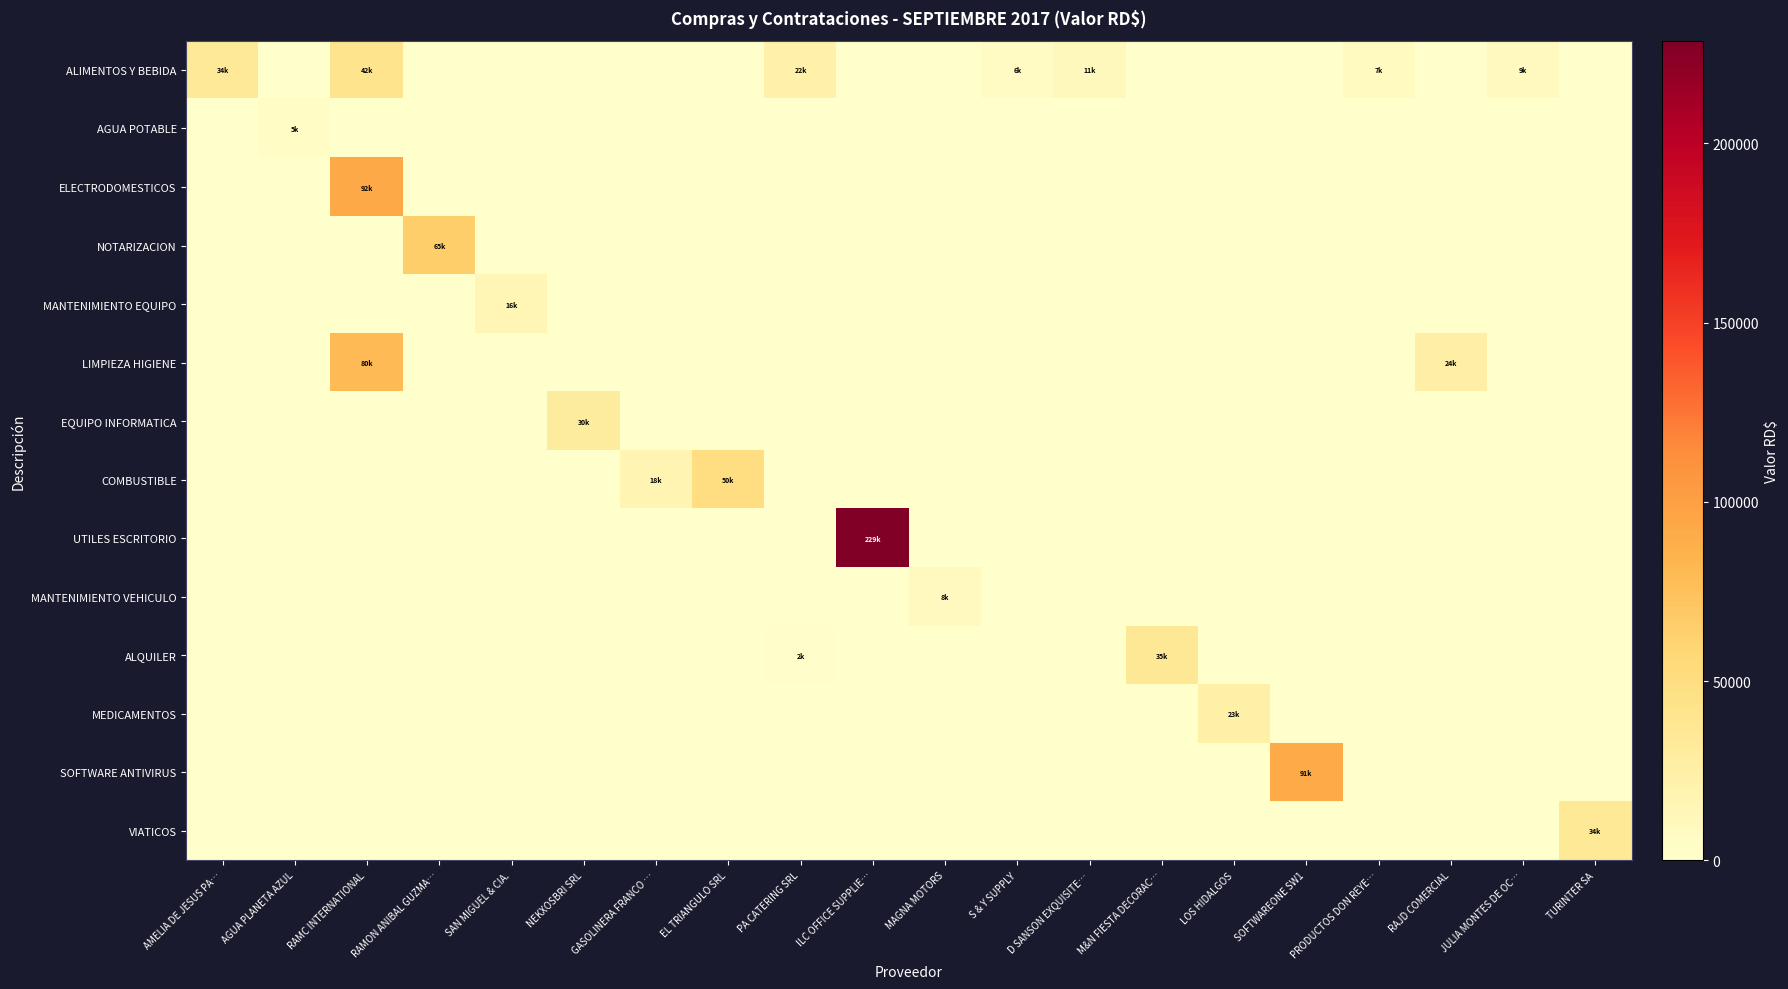

Reading left to right, transcribe all the data shown in this chart.

ALIMENTOS Y BEBIDA: AMELIA DE JESUS PA…=33630.0	AGUA PLANETA AZUL=0.0	RAMC INTERNATIONAL=41878.2	RAMON ANIBAL GUZMA…=0.0	SAN MIGUEL & CIA.=0.0	NEKXOSBRI SRL=0.0	GASOLINERA FRANCO …=0.0	EL TRIANGULO SRL=0.0	PA CATERING SRL=22331.5	ILC OFFICE SUPPLIE…=0.0	MAGNA MOTORS=0.0	S & Y SUPPLY=6478.2	D SANSON EXQUISITE…=10620.0	M&N FIESTA DECORAC…=0.0	LOS HIDALGOS=0.0	SOFTWAREONE SW1=0.0	PRODUCTOS DON REYE…=7498.9	RAJD COMERCIAL=0.0	JULIA MONTES DE OC…=8714.3	TURINTER SA=0.0
AGUA POTABLE: AMELIA DE JESUS PA…=0.0	AGUA PLANETA AZUL=5200.0	RAMC INTERNATIONAL=0.0	RAMON ANIBAL GUZMA…=0.0	SAN MIGUEL & CIA.=0.0	NEKXOSBRI SRL=0.0	GASOLINERA FRANCO …=0.0	EL TRIANGULO SRL=0.0	PA CATERING SRL=0.0	ILC OFFICE SUPPLIE…=0.0	MAGNA MOTORS=0.0	S & Y SUPPLY=0.0	D SANSON EXQUISITE…=0.0	M&N FIESTA DECORAC…=0.0	LOS HIDALGOS=0.0	SOFTWAREONE SW1=0.0	PRODUCTOS DON REYE…=0.0	RAJD COMERCIAL=0.0	JULIA MONTES DE OC…=0.0	TURINTER SA=0.0
ELECTRODOMESTICOS: AMELIA DE JESUS PA…=0.0	AGUA PLANETA AZUL=0.0	RAMC INTERNATIONAL=92225.3	RAMON ANIBAL GUZMA…=0.0	SAN MIGUEL & CIA.=0.0	NEKXOSBRI SRL=0.0	GASOLINERA FRANCO …=0.0	EL TRIANGULO SRL=0.0	PA CATERING SRL=0.0	ILC OFFICE SUPPLIE…=0.0	MAGNA MOTORS=0.0	S & Y SUPPLY=0.0	D SANSON EXQUISITE…=0.0	M&N FIESTA DECORAC…=0.0	LOS HIDALGOS=0.0	SOFTWAREONE SW1=0.0	PRODUCTOS DON REYE…=0.0	RAJD COMERCIAL=0.0	JULIA MONTES DE OC…=0.0	TURINTER SA=0.0
NOTARIZACION: AMELIA DE JESUS PA…=0.0	AGUA PLANETA AZUL=0.0	RAMC INTERNATIONAL=0.0	RAMON ANIBAL GUZMA…=64900.0	SAN MIGUEL & CIA.=0.0	NEKXOSBRI SRL=0.0	GASOLINERA FRANCO …=0.0	EL TRIANGULO SRL=0.0	PA CATERING SRL=0.0	ILC OFFICE SUPPLIE…=0.0	MAGNA MOTORS=0.0	S & Y SUPPLY=0.0	D SANSON EXQUISITE…=0.0	M&N FIESTA DECORAC…=0.0	LOS HIDALGOS=0.0	SOFTWAREONE SW1=0.0	PRODUCTOS DON REYE…=0.0	RAJD COMERCIAL=0.0	JULIA MONTES DE OC…=0.0	TURINTER SA=0.0
MANTENIMIENTO EQUIPO: AMELIA DE JESUS PA…=0.0	AGUA PLANETA AZUL=0.0	RAMC INTERNATIONAL=0.0	RAMON ANIBAL GUZMA…=0.0	SAN MIGUEL & CIA.=16000.5	NEKXOSBRI SRL=0.0	GASOLINERA FRANCO …=0.0	EL TRIANGULO SRL=0.0	PA CATERING SRL=0.0	ILC OFFICE SUPPLIE…=0.0	MAGNA MOTORS=0.0	S & Y SUPPLY=0.0	D SANSON EXQUISITE…=0.0	M&N FIESTA DECORAC…=0.0	LOS HIDALGOS=0.0	SOFTWAREONE SW1=0.0	PRODUCTOS DON REYE…=0.0	RAJD COMERCIAL=0.0	JULIA MONTES DE OC…=0.0	TURINTER SA=0.0
LIMPIEZA HIGIENE: AMELIA DE JESUS PA…=0.0	AGUA PLANETA AZUL=0.0	RAMC INTERNATIONAL=80369.8	RAMON ANIBAL GUZMA…=0.0	SAN MIGUEL & CIA.=0.0	NEKXOSBRI SRL=0.0	GASOLINERA FRANCO …=0.0	EL TRIANGULO SRL=0.0	PA CATERING SRL=0.0	ILC OFFICE SUPPLIE…=0.0	MAGNA MOTORS=0.0	S & Y SUPPLY=0.0	D SANSON EXQUISITE…=0.0	M&N FIESTA DECORAC…=0.0	LOS HIDALGOS=0.0	SOFTWAREONE SW1=0.0	PRODUCTOS DON REYE…=0.0	RAJD COMERCIAL=24308.0	JULIA MONTES DE OC…=0.0	TURINTER SA=0.0
EQUIPO INFORMATICA: AMELIA DE JESUS PA…=0.0	AGUA PLANETA AZUL=0.0	RAMC INTERNATIONAL=0.0	RAMON ANIBAL GUZMA…=0.0	SAN MIGUEL & CIA.=0.0	NEKXOSBRI SRL=30326.0	GASOLINERA FRANCO …=0.0	EL TRIANGULO SRL=0.0	PA CATERING SRL=0.0	ILC OFFICE SUPPLIE…=0.0	MAGNA MOTORS=0.0	S & Y SUPPLY=0.0	D SANSON EXQUISITE…=0.0	M&N FIESTA DECORAC…=0.0	LOS HIDALGOS=0.0	SOFTWAREONE SW1=0.0	PRODUCTOS DON REYE…=0.0	RAJD COMERCIAL=0.0	JULIA MONTES DE OC…=0.0	TURINTER SA=0.0
COMBUSTIBLE: AMELIA DE JESUS PA…=0.0	AGUA PLANETA AZUL=0.0	RAMC INTERNATIONAL=0.0	RAMON ANIBAL GUZMA…=0.0	SAN MIGUEL & CIA.=0.0	NEKXOSBRI SRL=0.0	GASOLINERA FRANCO …=17637.0	EL TRIANGULO SRL=49900.0	PA CATERING SRL=0.0	ILC OFFICE SUPPLIE…=0.0	MAGNA MOTORS=0.0	S & Y SUPPLY=0.0	D SANSON EXQUISITE…=0.0	M&N FIESTA DECORAC…=0.0	LOS HIDALGOS=0.0	SOFTWAREONE SW1=0.0	PRODUCTOS DON REYE…=0.0	RAJD COMERCIAL=0.0	JULIA MONTES DE OC…=0.0	TURINTER SA=0.0
UTILES ESCRITORIO: AMELIA DE JESUS PA…=0.0	AGUA PLANETA AZUL=0.0	RAMC INTERNATIONAL=0.0	RAMON ANIBAL GUZMA…=0.0	SAN MIGUEL & CIA.=0.0	NEKXOSBRI SRL=0.0	GASOLINERA FRANCO …=0.0	EL TRIANGULO SRL=0.0	PA CATERING SRL=0.0	ILC OFFICE SUPPLIE…=228684.0	MAGNA MOTORS=0.0	S & Y SUPPLY=0.0	D SANSON EXQUISITE…=0.0	M&N FIESTA DECORAC…=0.0	LOS HIDALGOS=0.0	SOFTWAREONE SW1=0.0	PRODUCTOS DON REYE…=0.0	RAJD COMERCIAL=0.0	JULIA MONTES DE OC…=0.0	TURINTER SA=0.0
MANTENIMIENTO VEHICULO: AMELIA DE JESUS PA…=0.0	AGUA PLANETA AZUL=0.0	RAMC INTERNATIONAL=0.0	RAMON ANIBAL GUZMA…=0.0	SAN MIGUEL & CIA.=0.0	NEKXOSBRI SRL=0.0	GASOLINERA FRANCO …=0.0	EL TRIANGULO SRL=0.0	PA CATERING SRL=0.0	ILC OFFICE SUPPLIE…=0.0	MAGNA MOTORS=8327.4	S & Y SUPPLY=0.0	D SANSON EXQUISITE…=0.0	M&N FIESTA DECORAC…=0.0	LOS HIDALGOS=0.0	SOFTWAREONE SW1=0.0	PRODUCTOS DON REYE…=0.0	RAJD COMERCIAL=0.0	JULIA MONTES DE OC…=0.0	TURINTER SA=0.0
ALQUILER: AMELIA DE JESUS PA…=0.0	AGUA PLANETA AZUL=0.0	RAMC INTERNATIONAL=0.0	RAMON ANIBAL GUZMA…=0.0	SAN MIGUEL & CIA.=0.0	NEKXOSBRI SRL=0.0	GASOLINERA FRANCO …=0.0	EL TRIANGULO SRL=0.0	PA CATERING SRL=2478.0	ILC OFFICE SUPPLIE…=0.0	MAGNA MOTORS=0.0	S & Y SUPPLY=0.0	D SANSON EXQUISITE…=0.0	M&N FIESTA DECORAC…=35400.0	LOS HIDALGOS=0.0	SOFTWAREONE SW1=0.0	PRODUCTOS DON REYE…=0.0	RAJD COMERCIAL=0.0	JULIA MONTES DE OC…=0.0	TURINTER SA=0.0
MEDICAMENTOS: AMELIA DE JESUS PA…=0.0	AGUA PLANETA AZUL=0.0	RAMC INTERNATIONAL=0.0	RAMON ANIBAL GUZMA…=0.0	SAN MIGUEL & CIA.=0.0	NEKXOSBRI SRL=0.0	GASOLINERA FRANCO …=0.0	EL TRIANGULO SRL=0.0	PA CATERING SRL=0.0	ILC OFFICE SUPPLIE…=0.0	MAGNA MOTORS=0.0	S & Y SUPPLY=0.0	D SANSON EXQUISITE…=0.0	M&N FIESTA DECORAC…=0.0	LOS HIDALGOS=23249.5	SOFTWAREONE SW1=0.0	PRODUCTOS DON REYE…=0.0	RAJD COMERCIAL=0.0	JULIA MONTES DE OC…=0.0	TURINTER SA=0.0
SOFTWARE ANTIVIRUS: AMELIA DE JESUS PA…=0.0	AGUA PLANETA AZUL=0.0	RAMC INTERNATIONAL=0.0	RAMON ANIBAL GUZMA…=0.0	SAN MIGUEL & CIA.=0.0	NEKXOSBRI SRL=0.0	GASOLINERA FRANCO …=0.0	EL TRIANGULO SRL=0.0	PA CATERING SRL=0.0	ILC OFFICE SUPPLIE…=0.0	MAGNA MOTORS=0.0	S & Y SUPPLY=0.0	D SANSON EXQUISITE…=0.0	M&N FIESTA DECORAC…=0.0	LOS HIDALGOS=0.0	SOFTWAREONE SW1=91082.4	PRODUCTOS DON REYE…=0.0	RAJD COMERCIAL=0.0	JULIA MONTES DE OC…=0.0	TURINTER SA=0.0
VIATICOS: AMELIA DE JESUS PA…=0.0	AGUA PLANETA AZUL=0.0	RAMC INTERNATIONAL=0.0	RAMON ANIBAL GUZMA…=0.0	SAN MIGUEL & CIA.=0.0	NEKXOSBRI SRL=0.0	GASOLINERA FRANCO …=0.0	EL TRIANGULO SRL=0.0	PA CATERING SRL=0.0	ILC OFFICE SUPPLIE…=0.0	MAGNA MOTORS=0.0	S & Y SUPPLY=0.0	D SANSON EXQUISITE…=0.0	M&N FIESTA DECORAC…=0.0	LOS HIDALGOS=0.0	SOFTWAREONE SW1=0.0	PRODUCTOS DON REYE…=0.0	RAJD COMERCIAL=0.0	JULIA MONTES DE OC…=0.0	TURINTER SA=34416.0